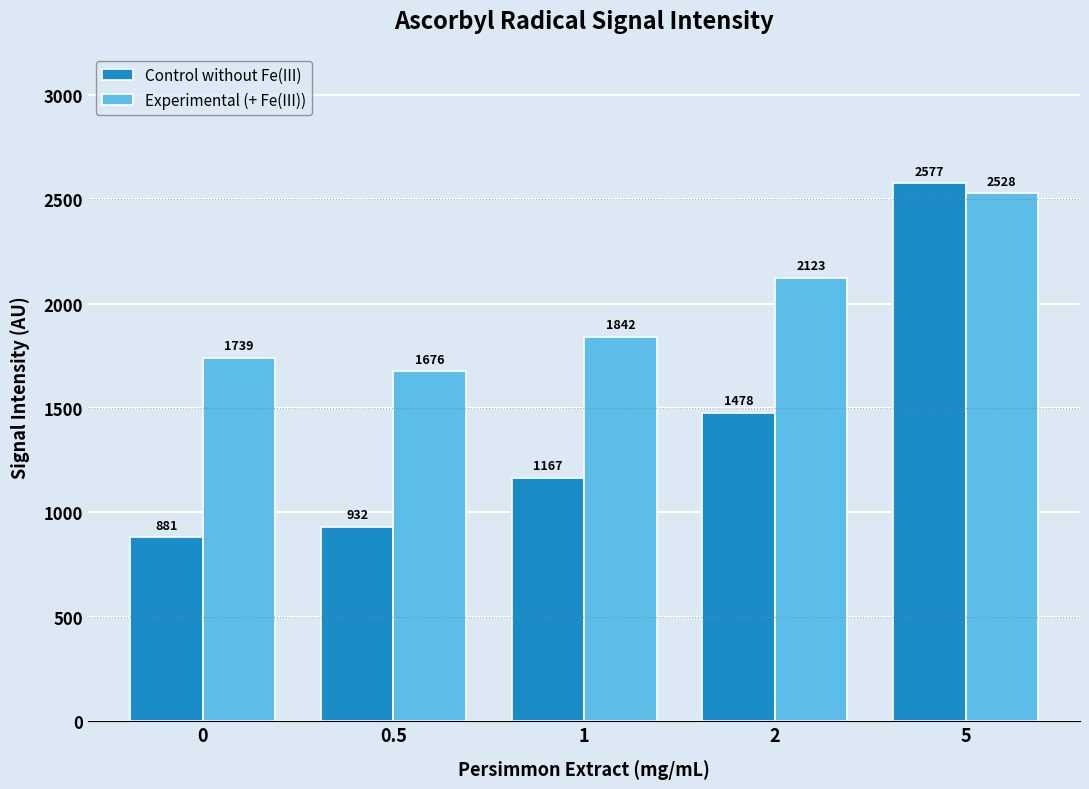

What are all the series names shown in the legend?

Control without Fe(III), Experimental (+ Fe(III))